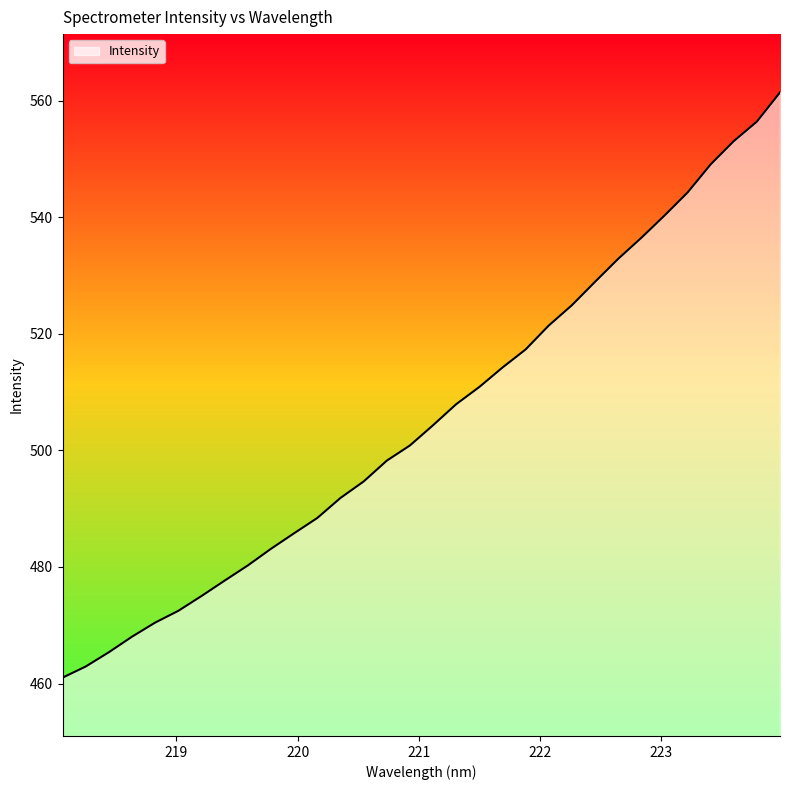

What is the smallest value displayed?

461.0